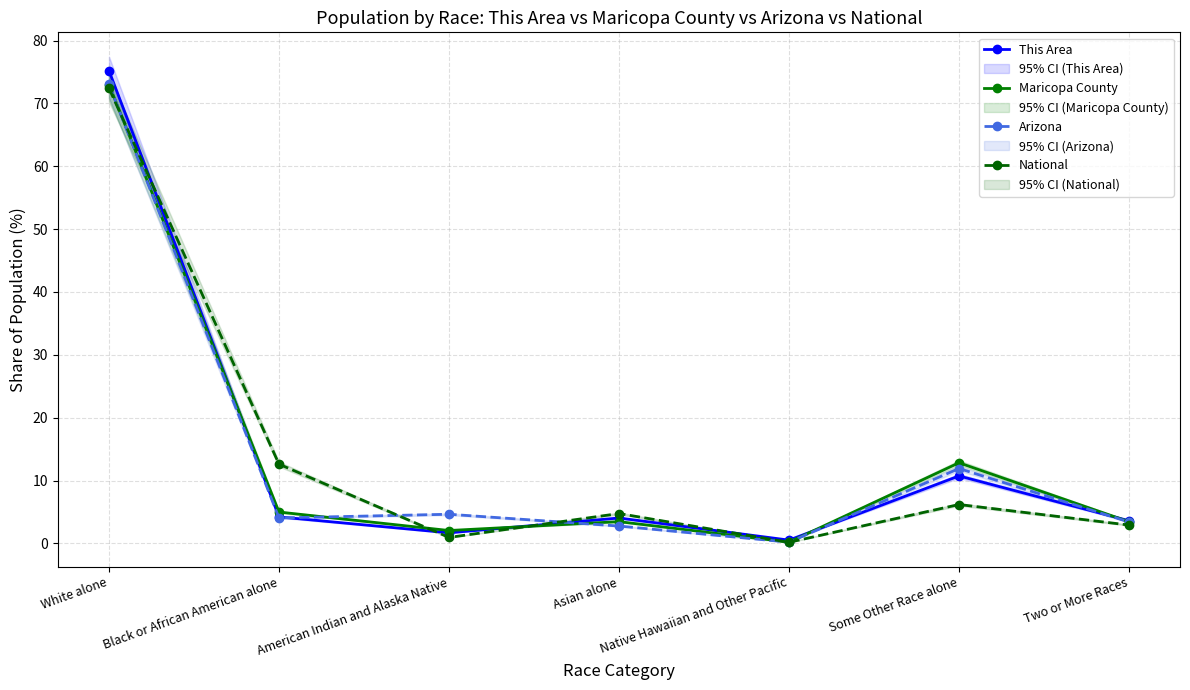

What is the average value of the Maricopa County series?

14.3